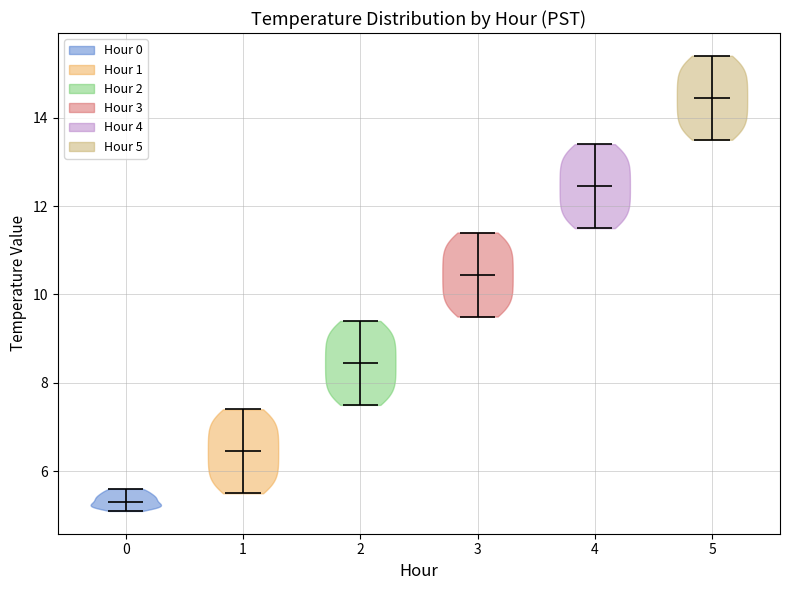

Reading left to right, read every violin against the y-axis: where its median line is, and the lowest and highest points it reaches. The values are not printed on the chart, so give them approximately, as read against the axis.

0: median line 5.4, lowest point 5.2, highest point 5.6
1: median line 6.4, lowest point 5.6, highest point 7.4
2: median line 8.4, lowest point 7.6, highest point 9.4
3: median line 10.4, lowest point 9.6, highest point 11.4
4: median line 12.4, lowest point 11.6, highest point 13.4
5: median line 14.4, lowest point 13.6, highest point 15.4